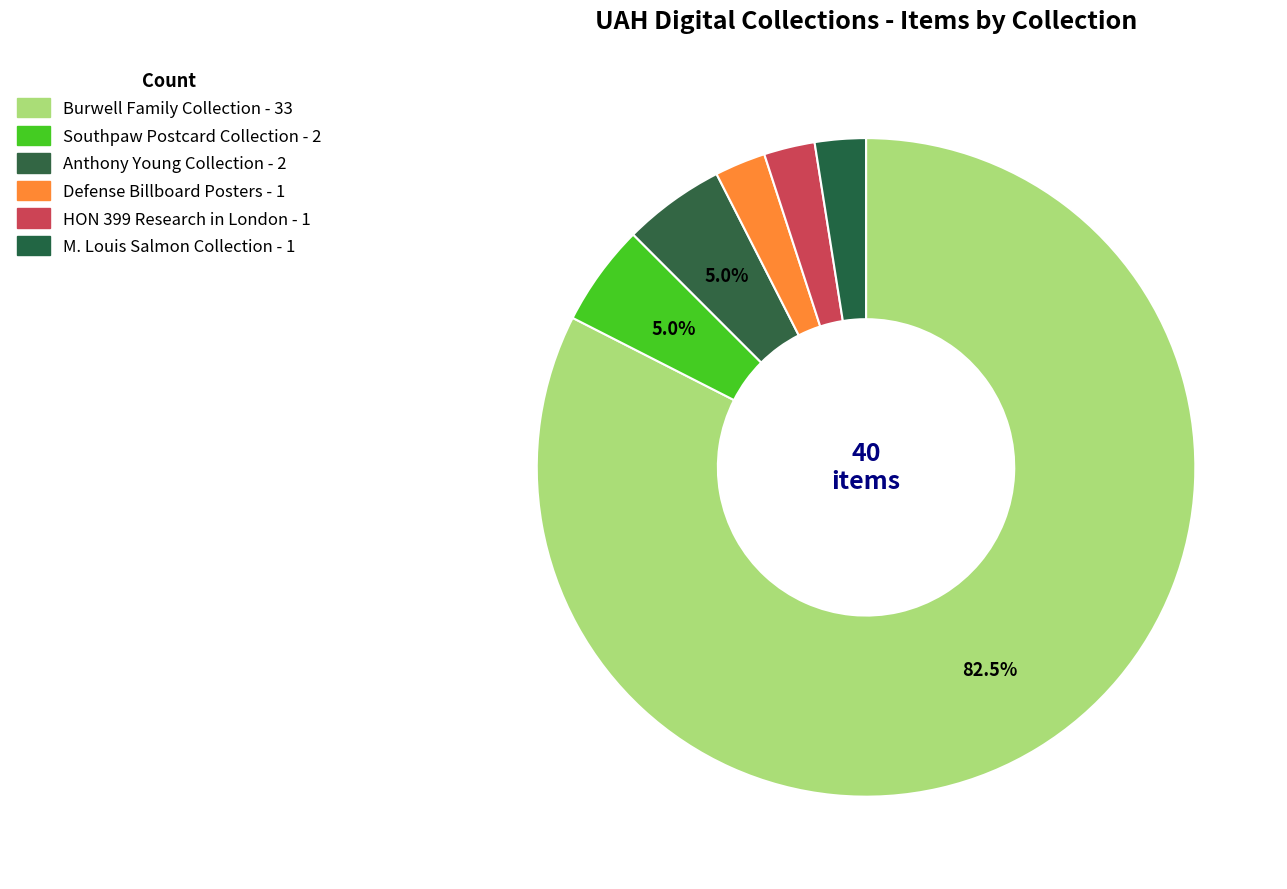

To the nearest percent, what is the average slice percentage?

17%